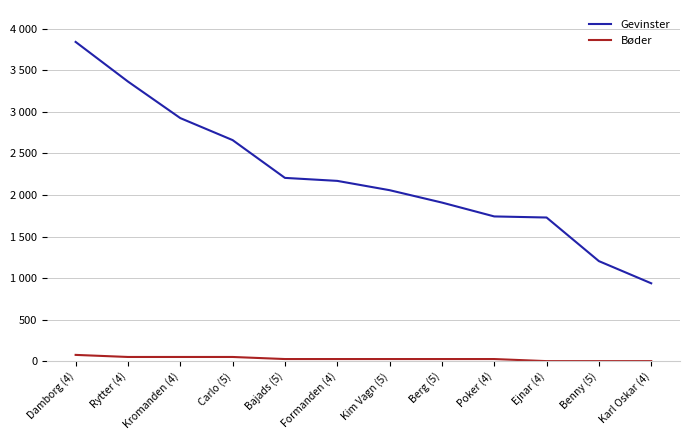

What is the difference between the second highest and minimum values in the Gevinster series?

2429